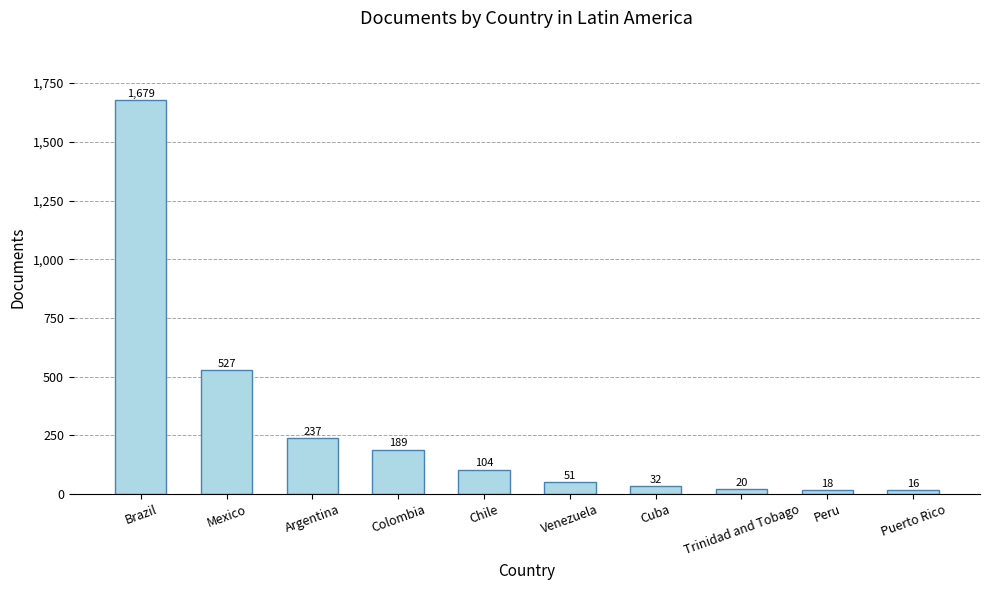

Reading left to right, what are all the values shown in this chart?

1679	527	237	189	104	51	32	20	18	16